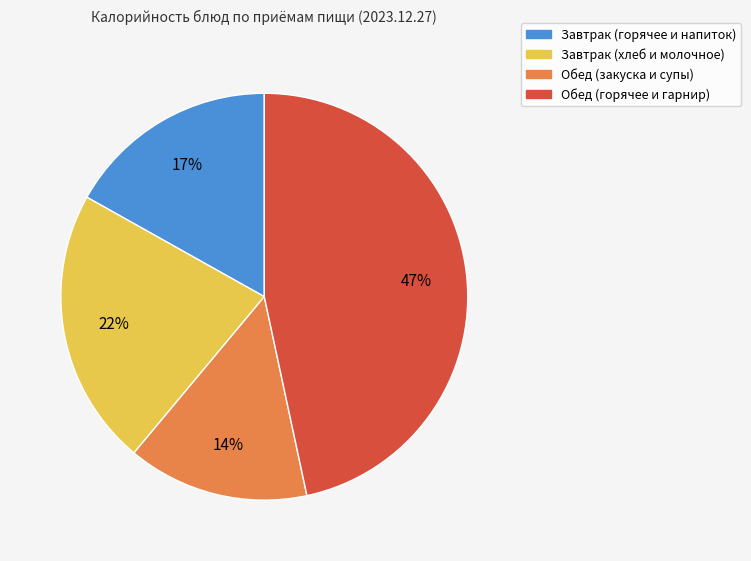

Is there any slice that represents more than half of the pie?

No